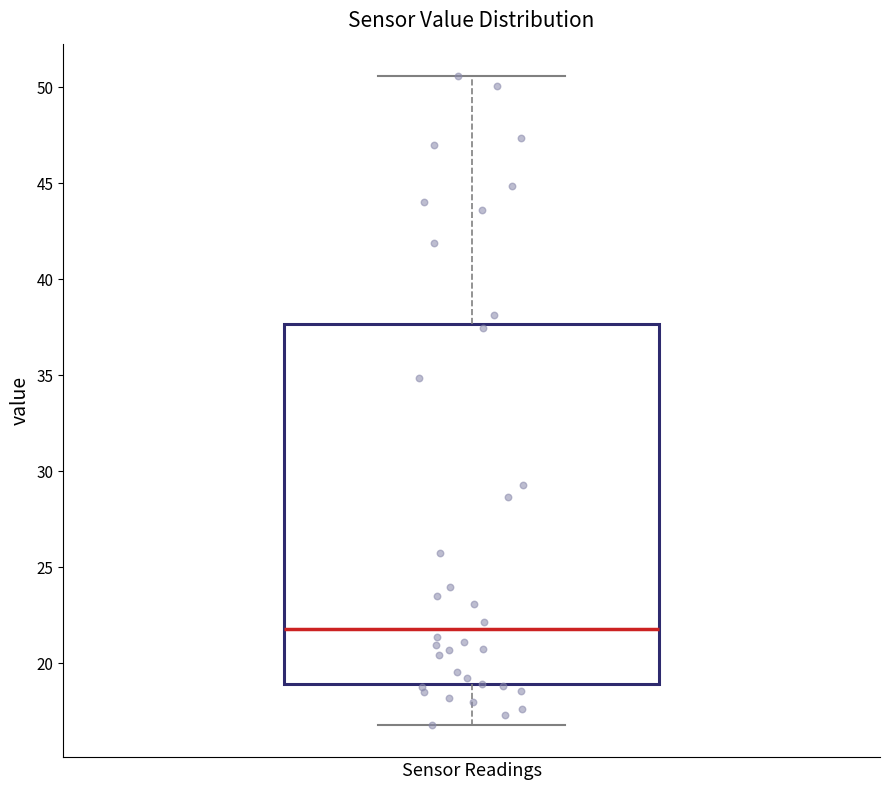

Read this box plot against the y-axis: the position of the median line, the range covered by the box, and the ends of both whiskers. The values are not printed on the chart, so give them approximately, as read against the axis.

median 22.0, box 19.0 to 37.5, whiskers 17.0 to 50.5